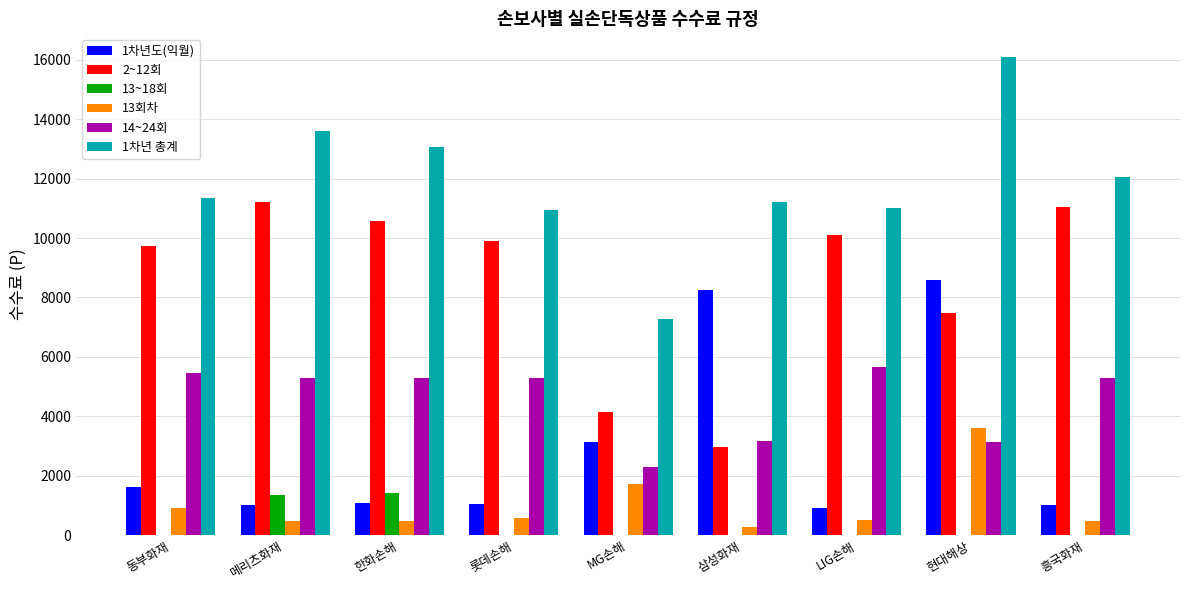

What are all the series names shown in the legend?

1차년도(익월), 2~12회, 13~18회, 13회차, 14~24회, 1차년 총계